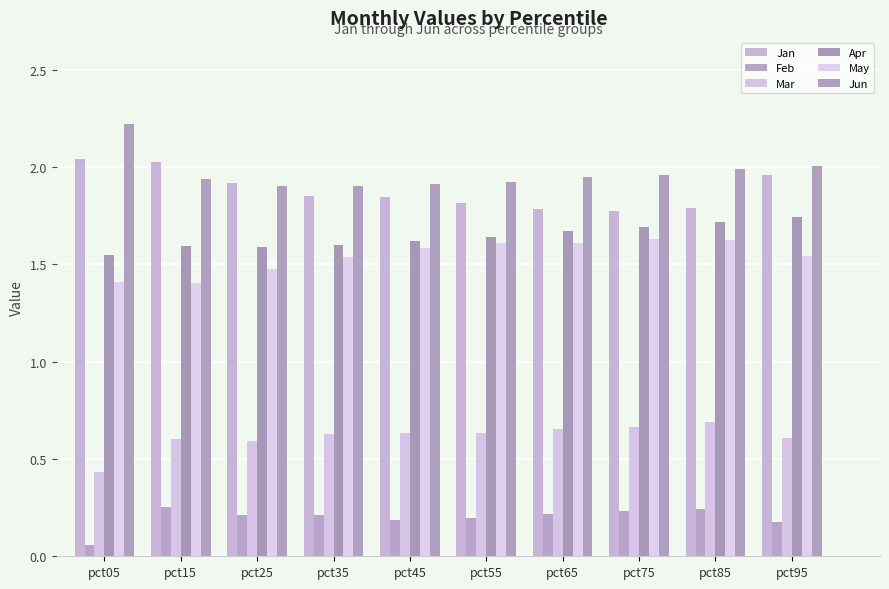

What is the value of the Jan bar at the 2nd from the left?

2.0